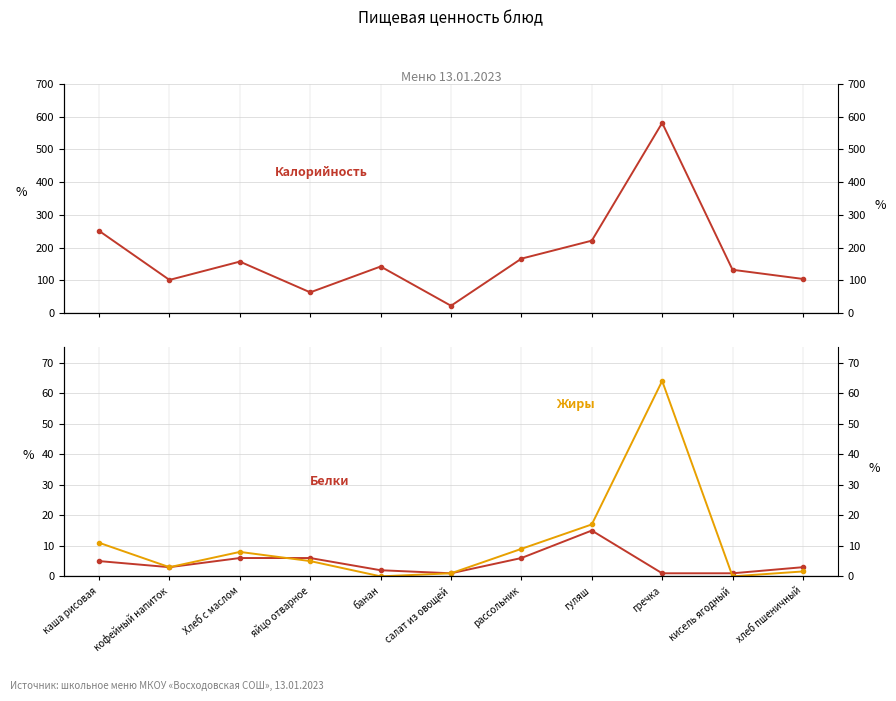

At which label does Белки first exceed 3?

каша рисовая